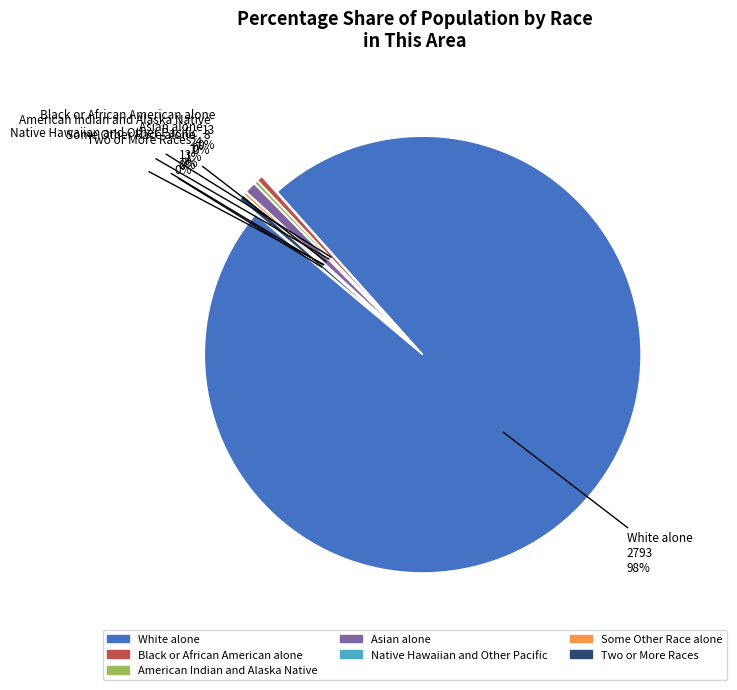

Which category has the biggest portion of the pie?

White alone